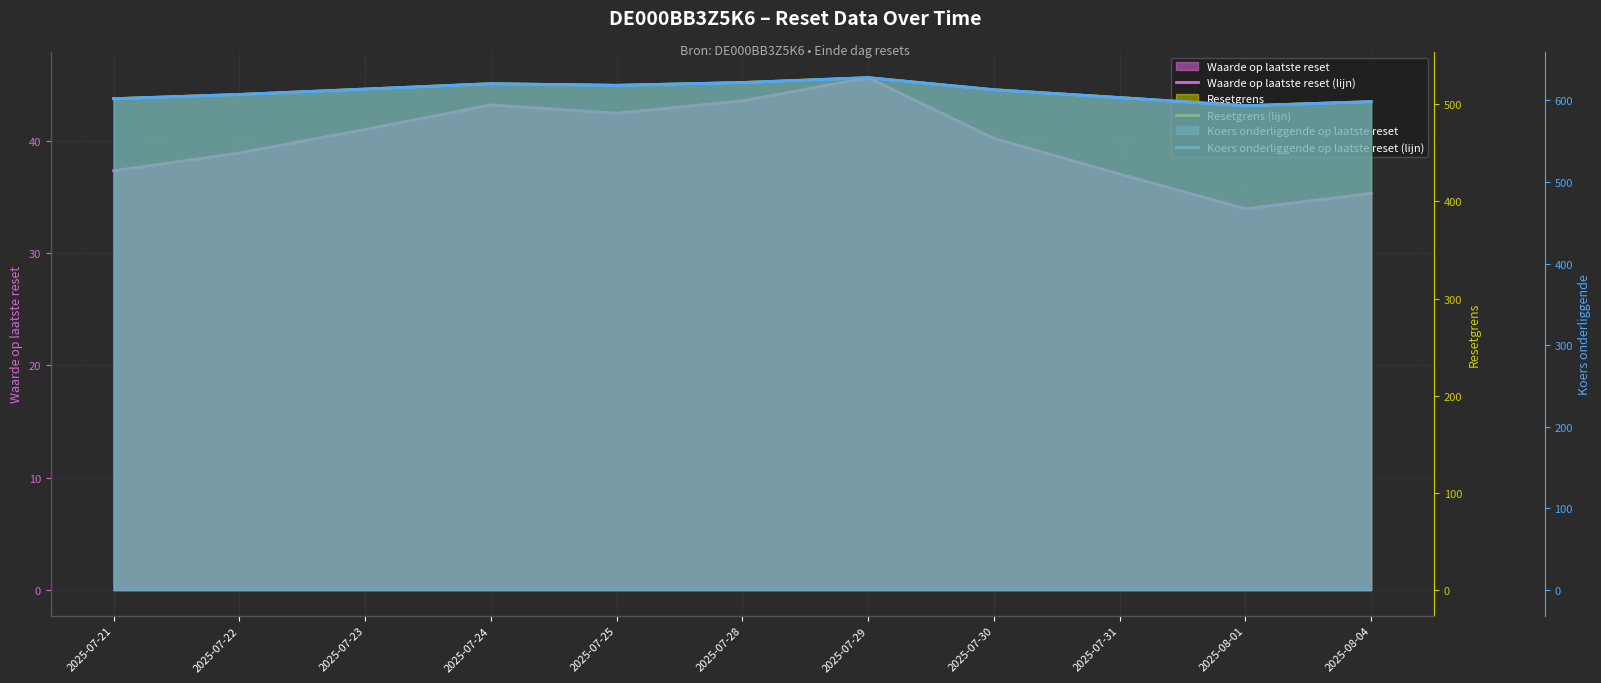

How many categories are shown in the chart?

11